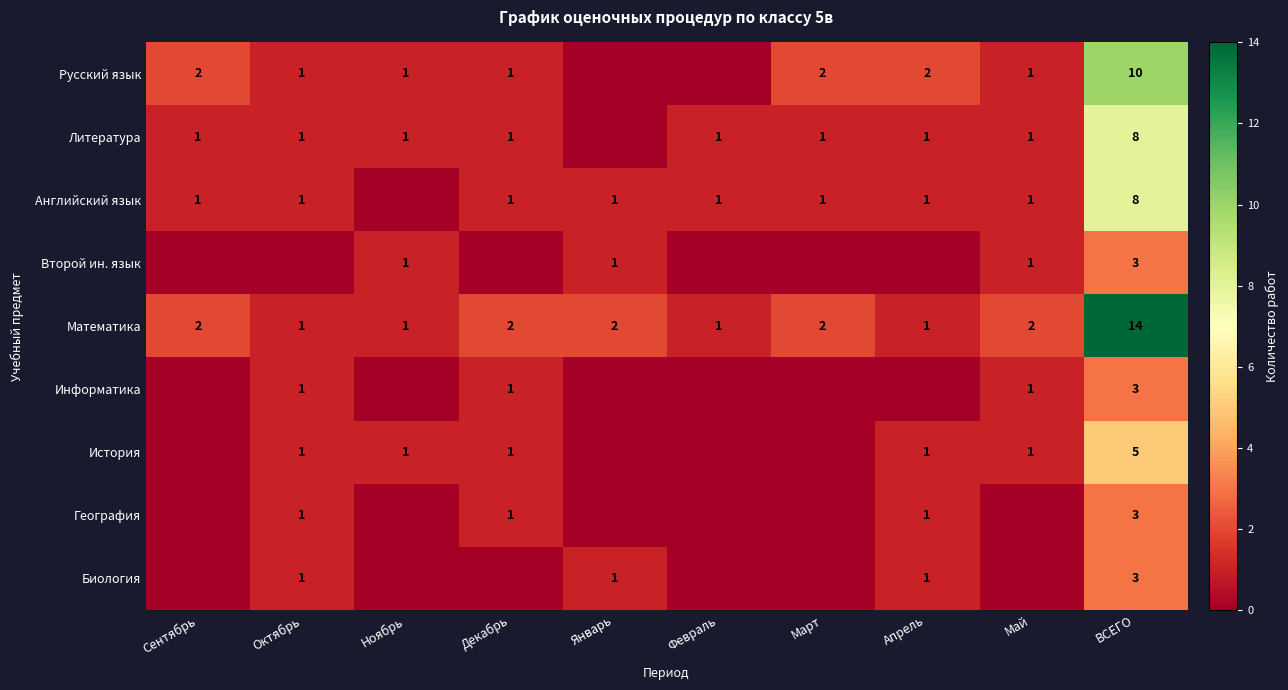

At which label does Математика reach its peak?

ВСЕГО